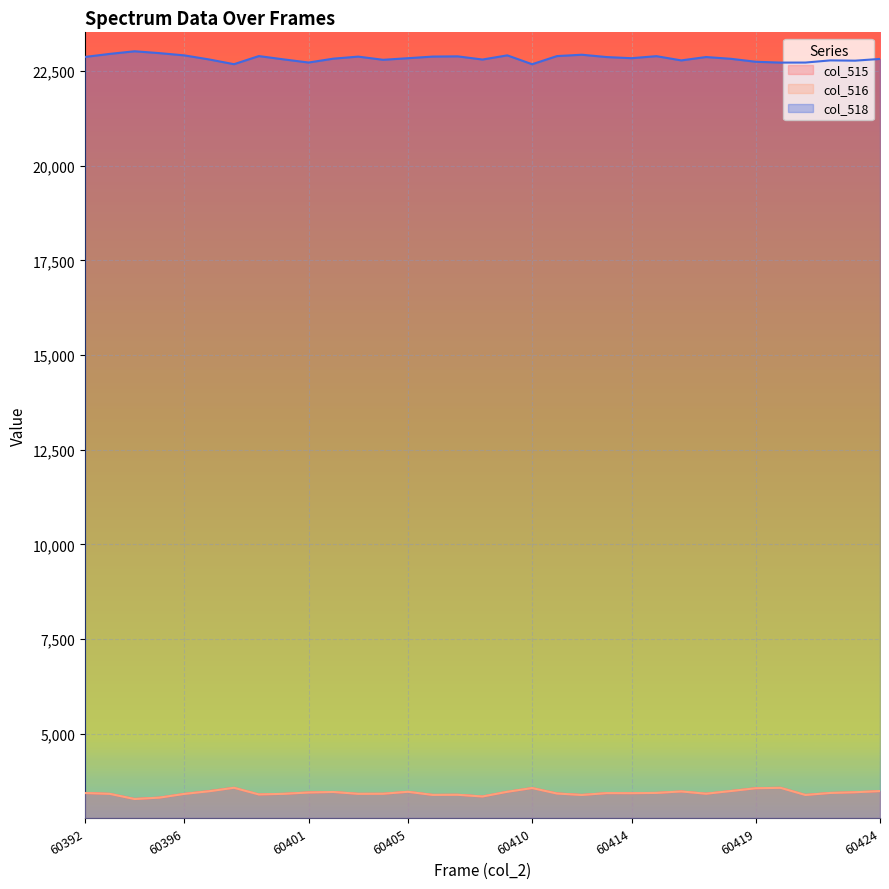

What is the difference between the col_516 values at 60412 and 60405?

84